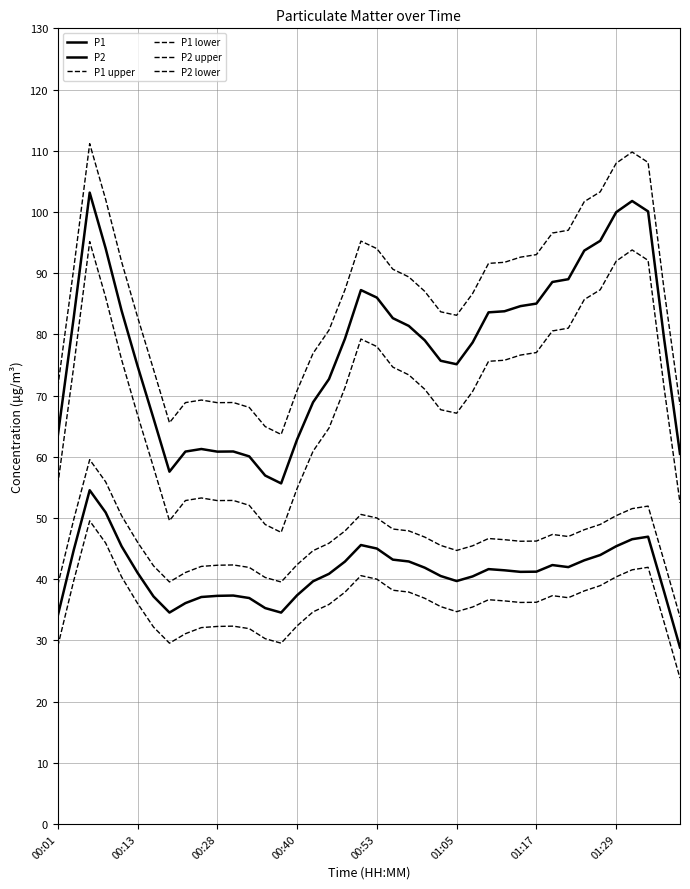

How many lines are shown in the chart?

6